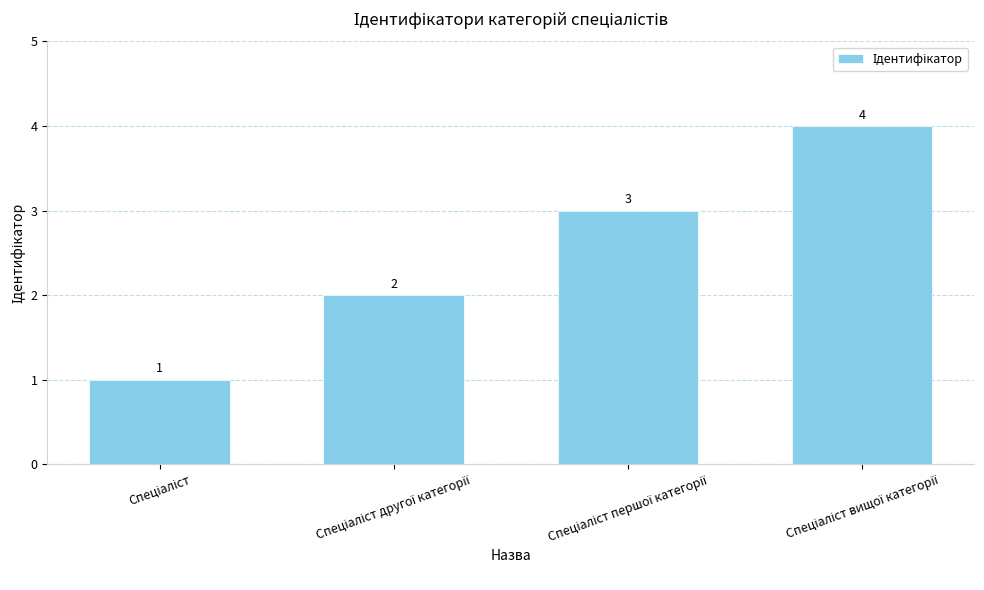

Reading left to right, list all the values displayed in this chart.

1	2	3	4